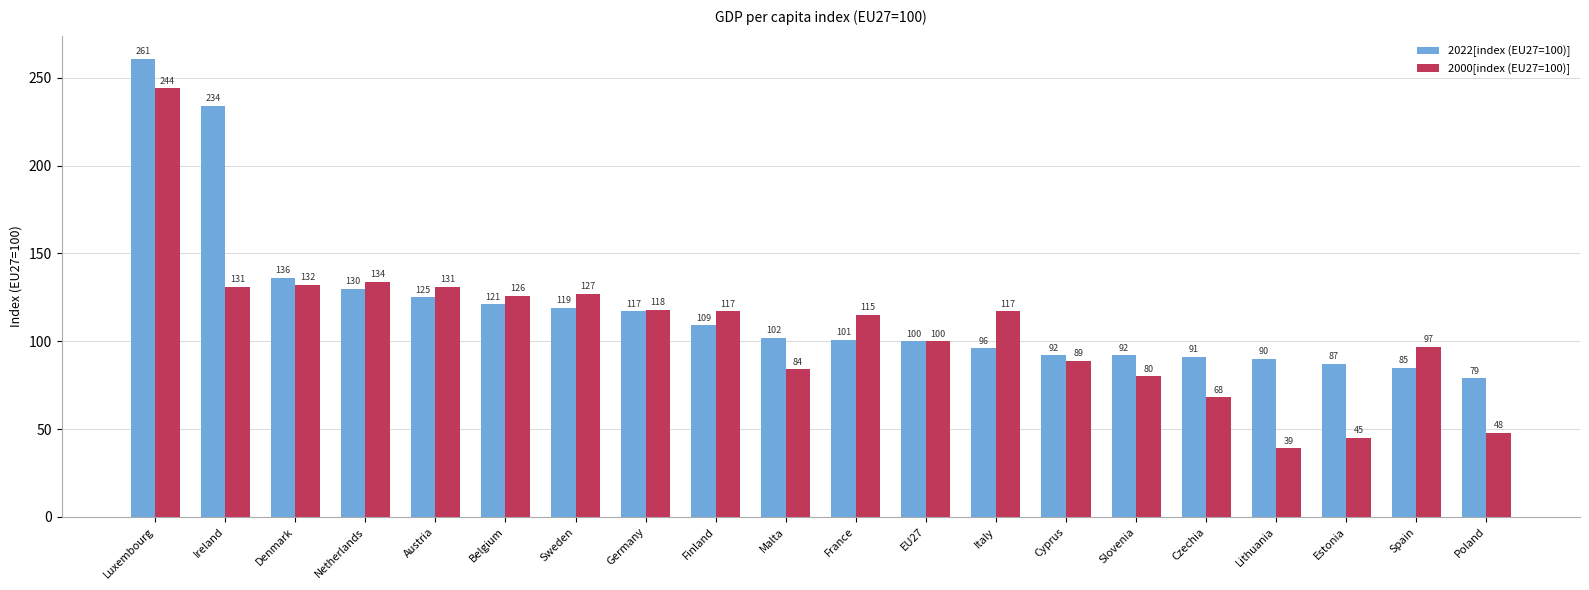

At which category is the sum across all series the highest?

Luxembourg